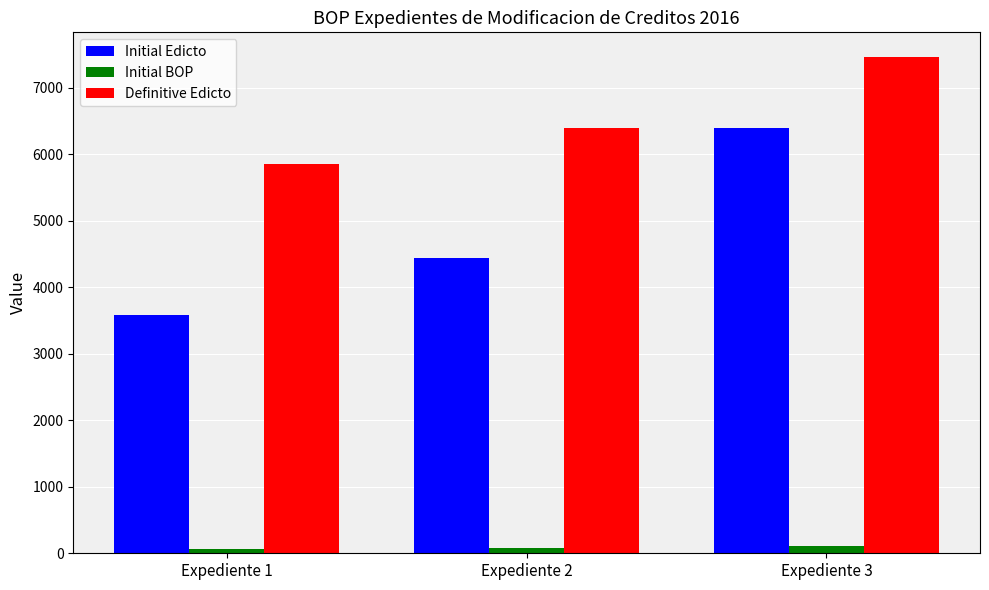

At which category is the sum across all series the highest?

Expediente 3